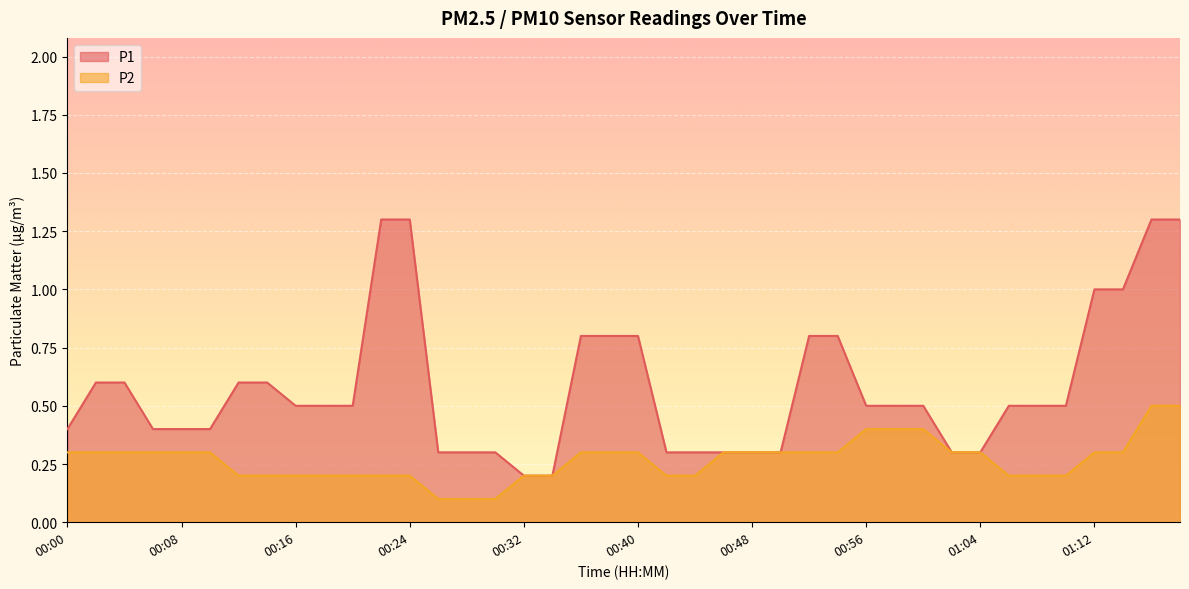

What is the label of the 15th point from the right?

00:50